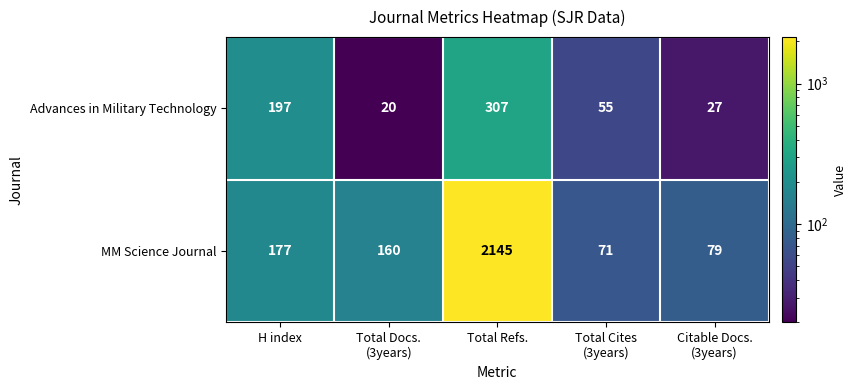

The Advances in Military Technology series shows 307 at Total Refs.. True or false?

True